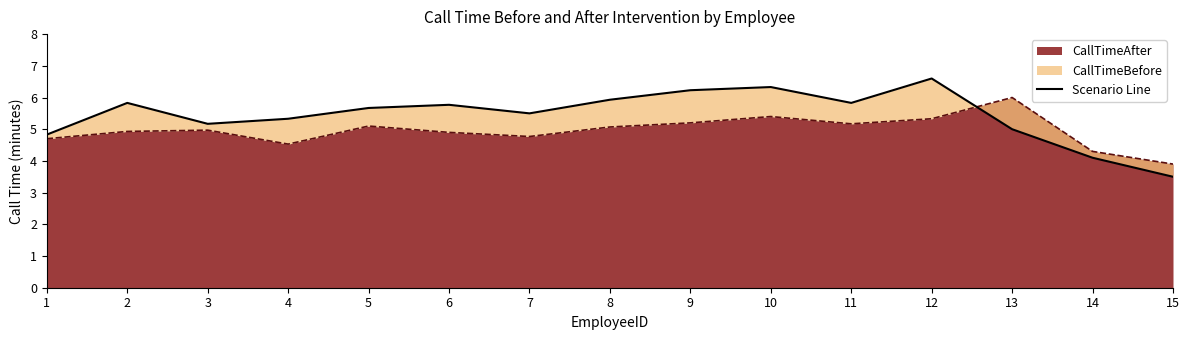

List the labels in order of CallTimeBefore value, largest first.

12, 10, 9, 8, 2, 11, 6, 5, 7, 4, 3, 13, 1, 14, 15